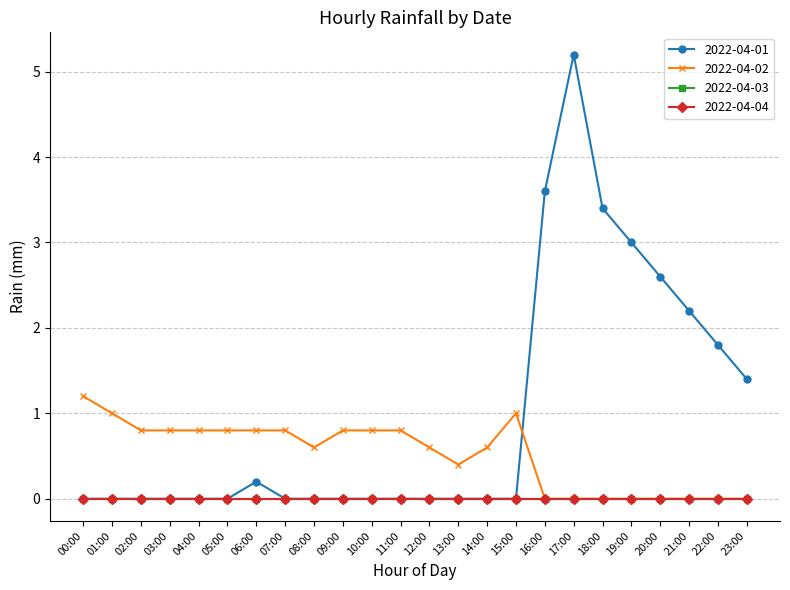

What is the spread (max minus min) of values at 23:00?

1.4